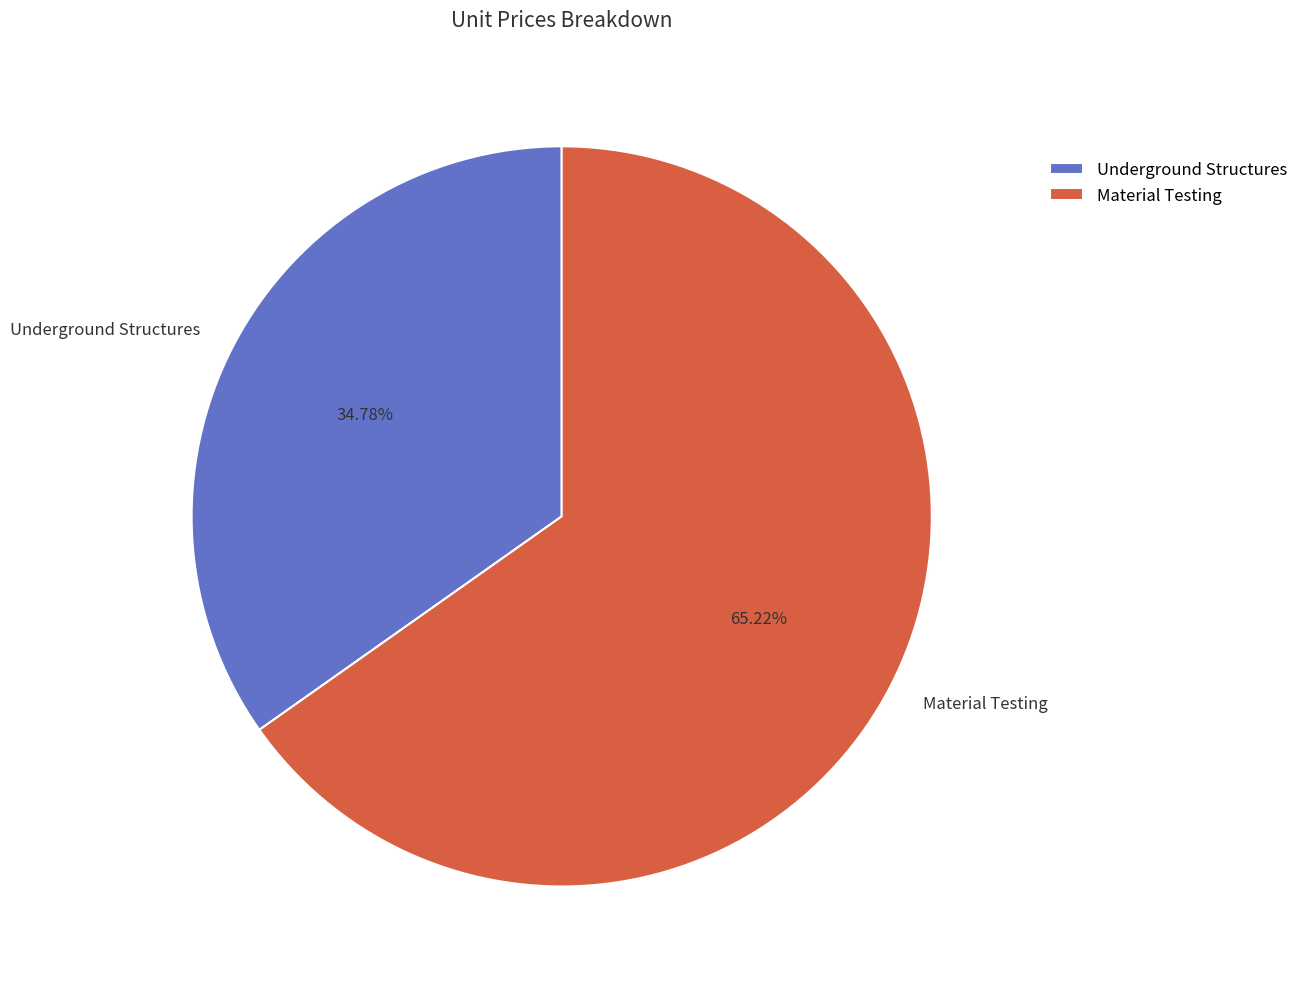

What is the majority slice?

Material Testing